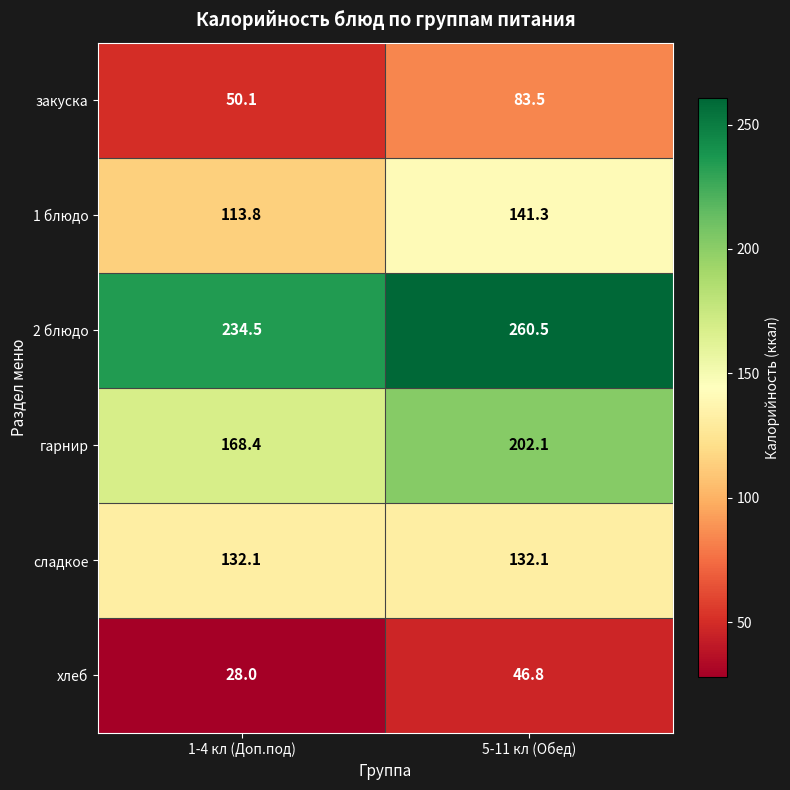

Reading right to left, what are all the values shown in this chart?

закуска: 83.5	50.1
1 блюдо: 141.3	113.8
2 блюдо: 260.5	234.5
гарнир: 202.1	168.4
сладкое: 132.1	132.1
хлеб: 46.8	28.0